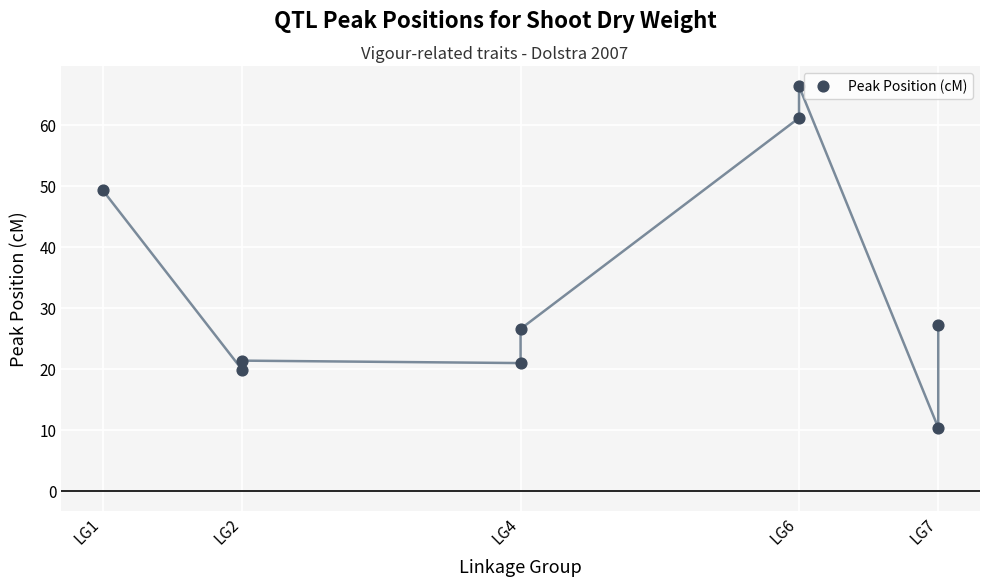

What is the range of Y values (max minus min)?

56.0